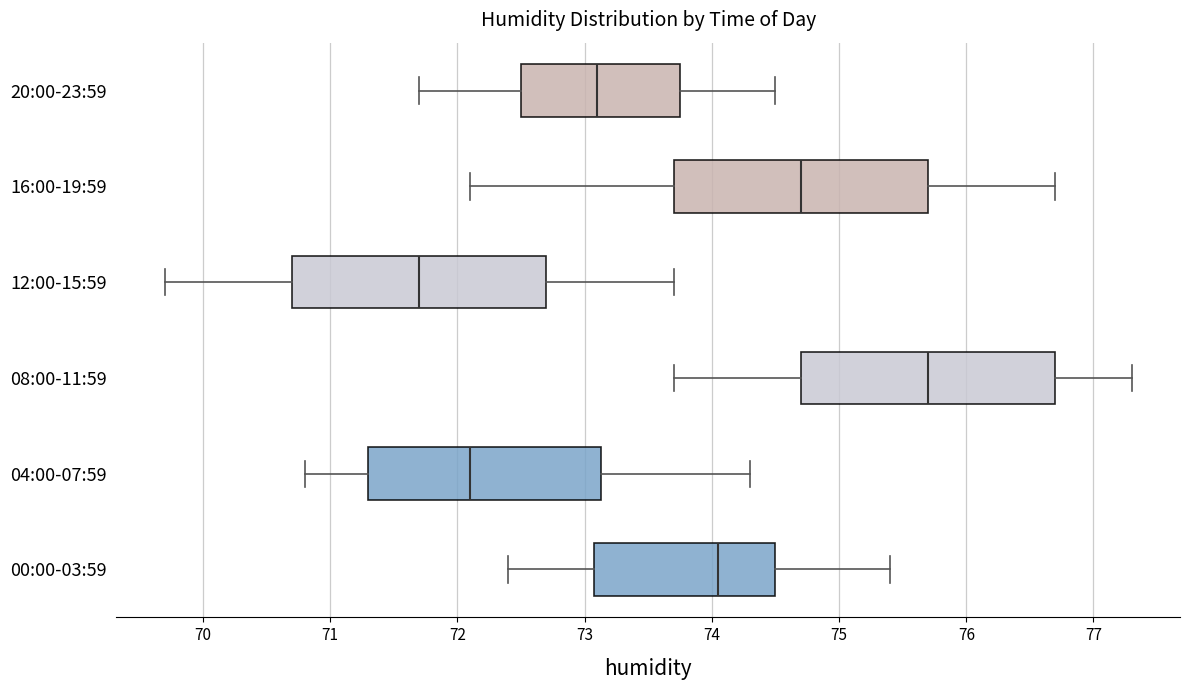

Which box's median line is the furthest to the right?

08:00-11:59